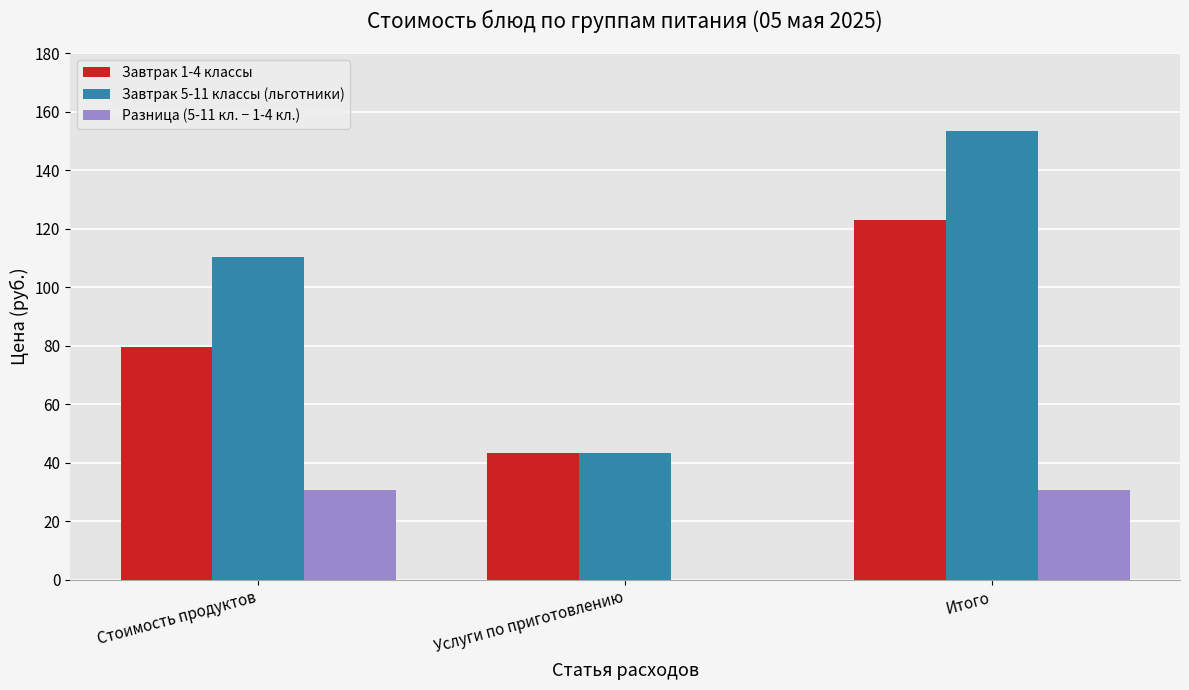

At which category is the sum across all series the highest?

Итого